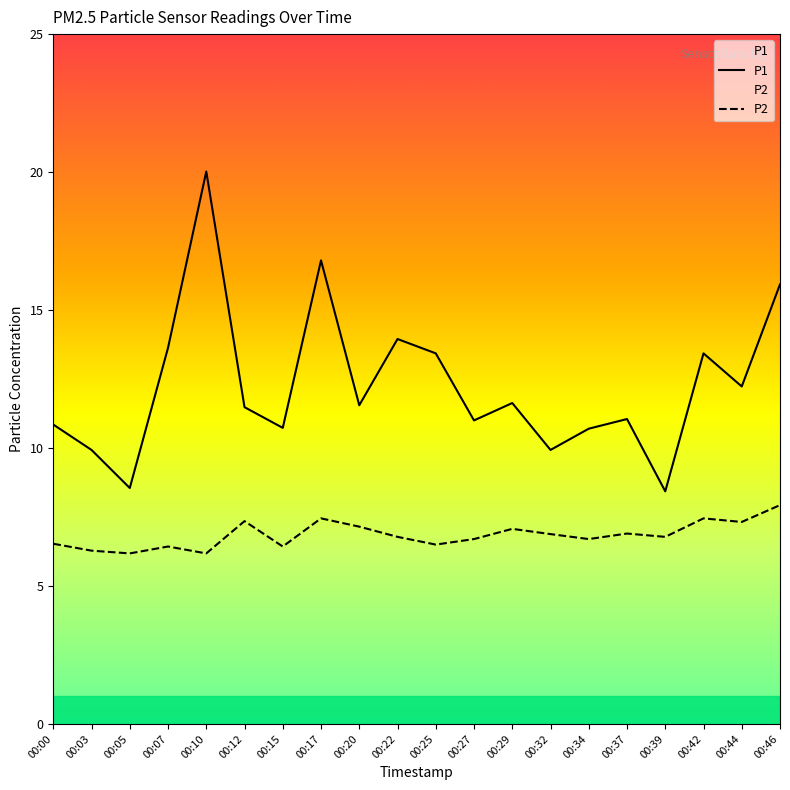

What is the average value of the P2 series?

6.8